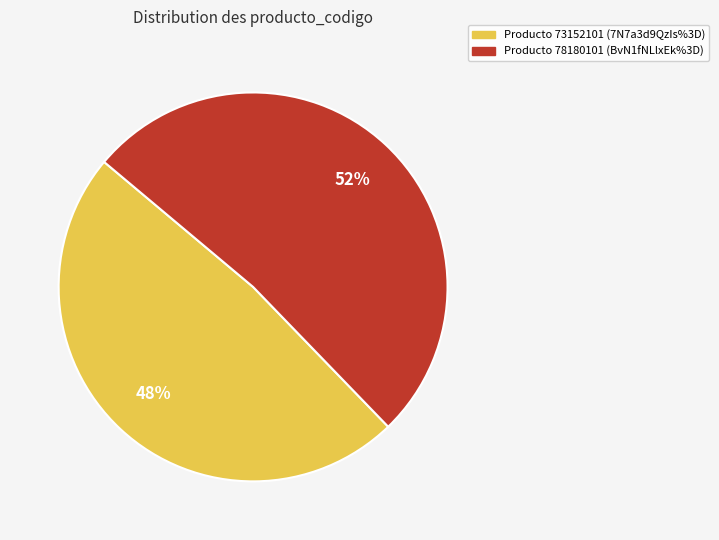

Which has a higher value, Producto 73152101 (7N7a3d9QzIs%3D) or Producto 78180101 (BvN1fNLlxEk%3D)?

Producto 78180101 (BvN1fNLlxEk%3D)